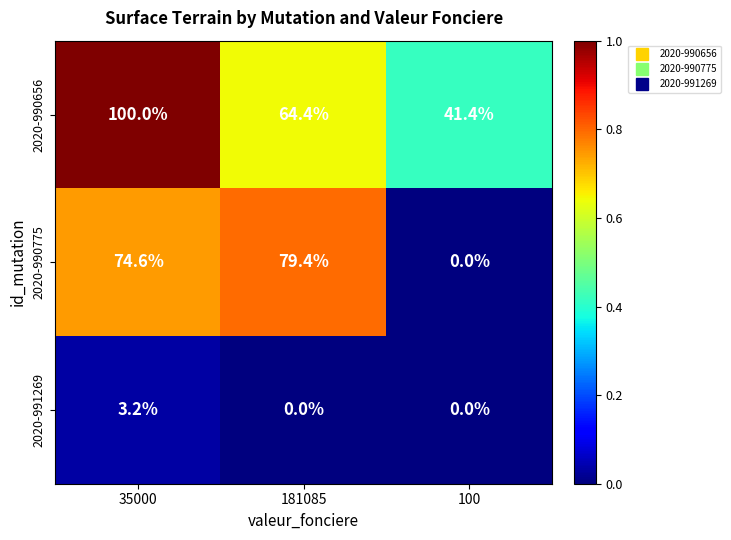

What is the total value across all series at 181085?

143.8